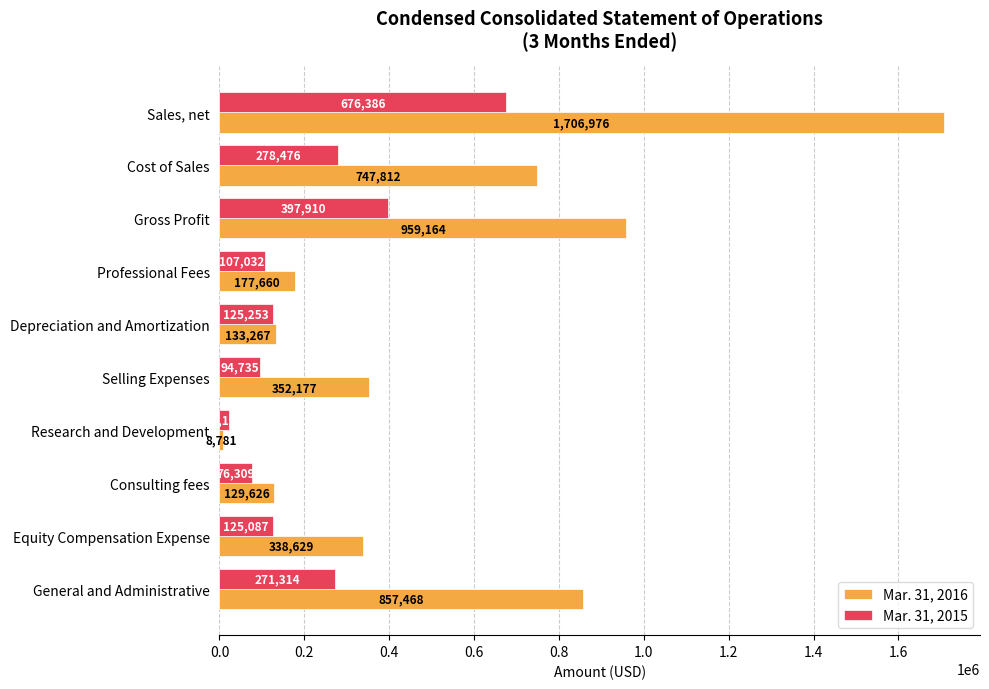

The Mar. 31, 2016 series shows 129626 at Consulting fees. True or false?

True